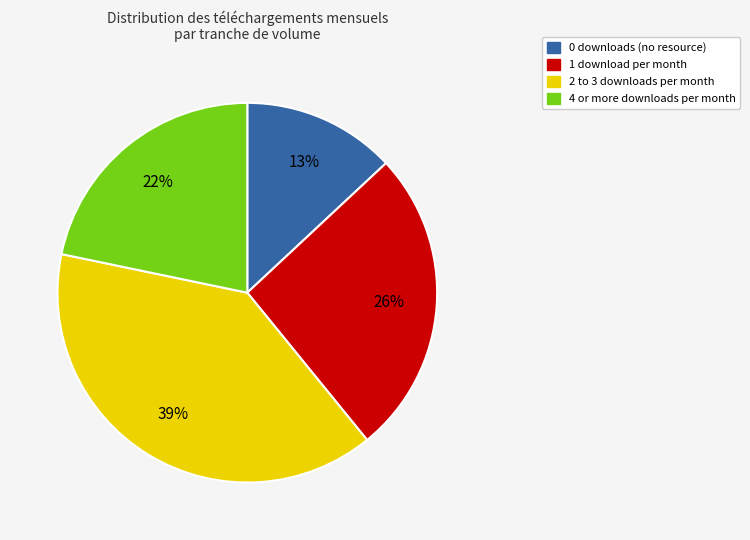

Is the sum of 0 downloads (no resource) and 1 download per month greater than half?

No